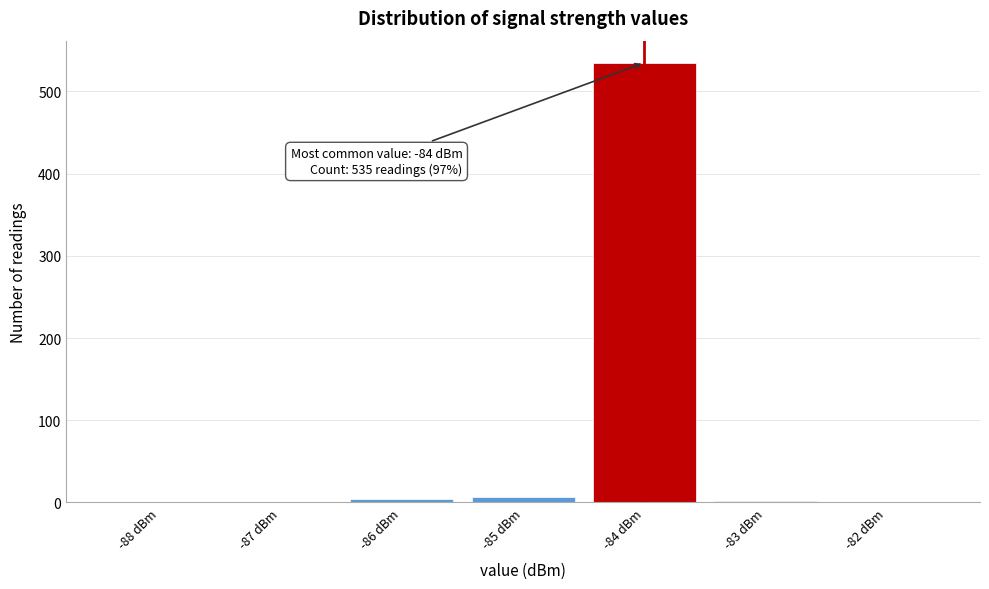

Over which range of the x-axis is the bar tallest?

-84.5 to -83.5